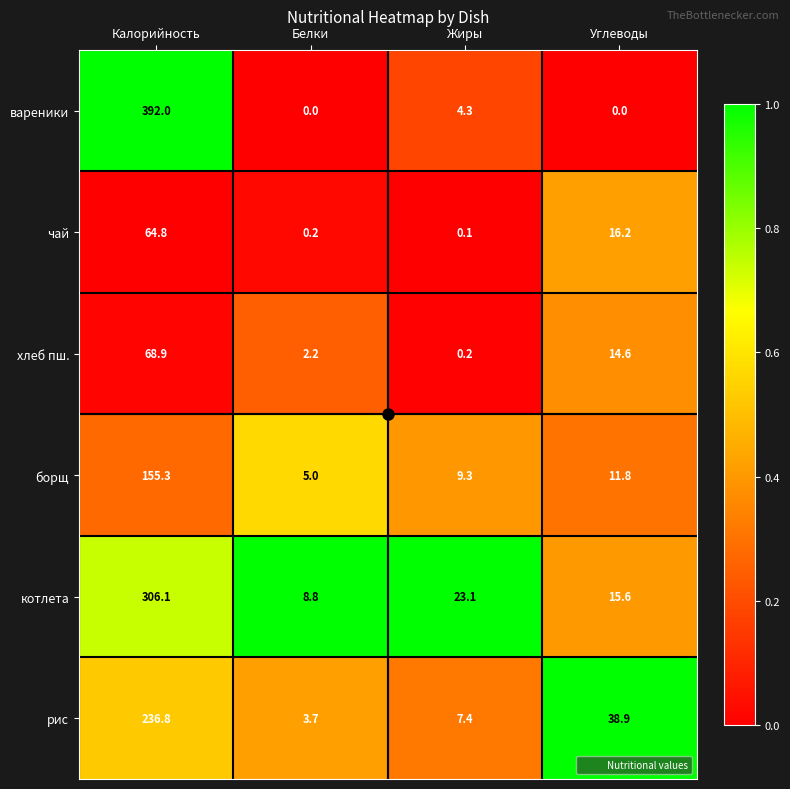

At Белки, list the series in order from smallest to largest.

вареники, чай, хлеб пш., рис, борщ, котлета